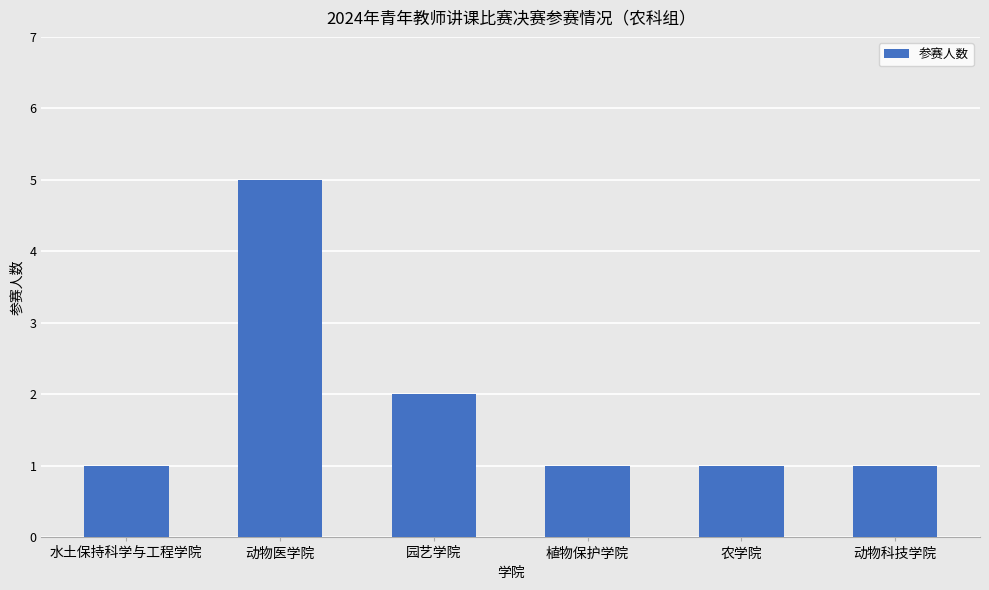

How many categories are shown in the chart?

6